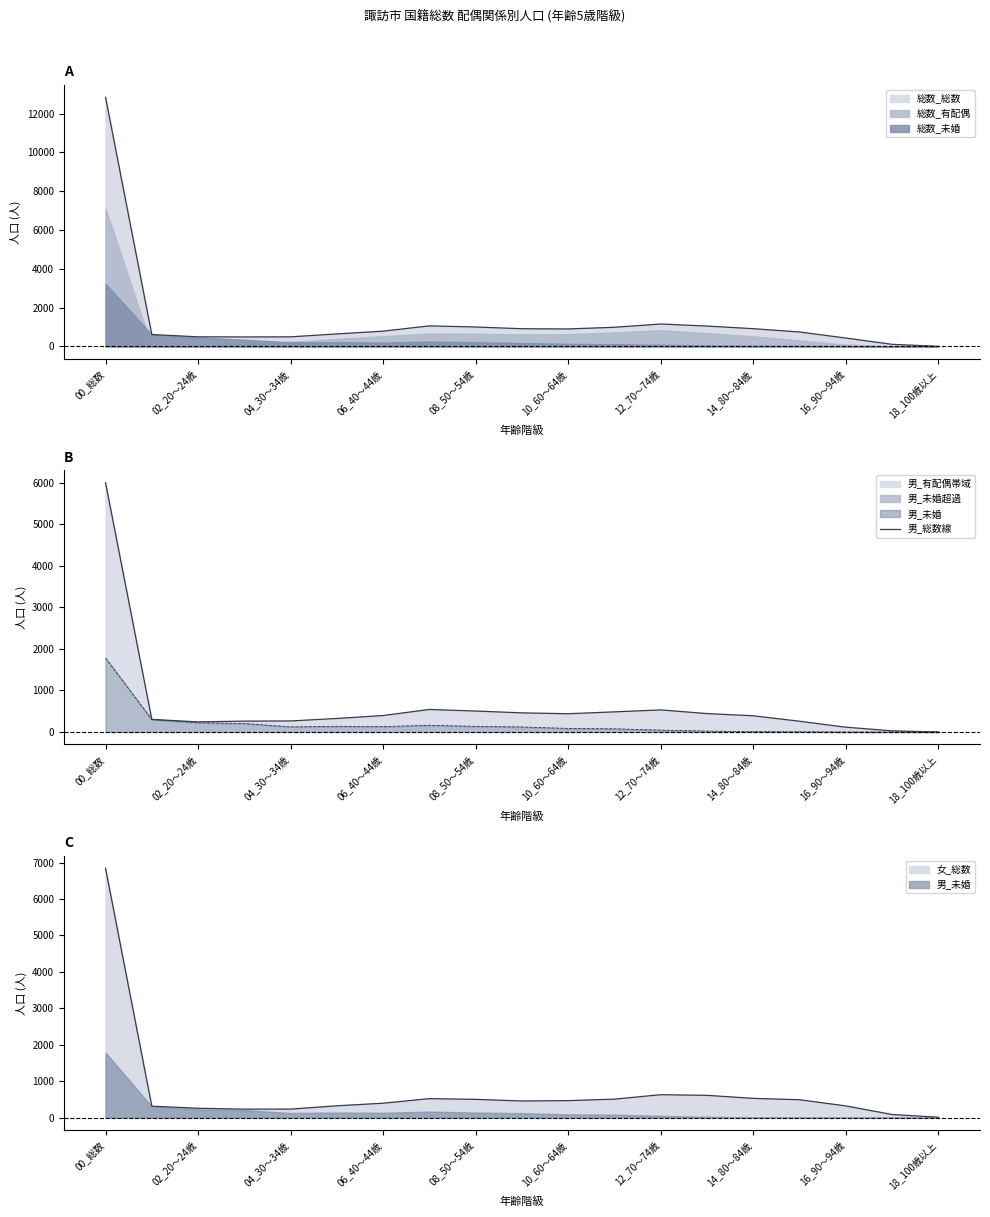

How many categories are shown in the chart?

19